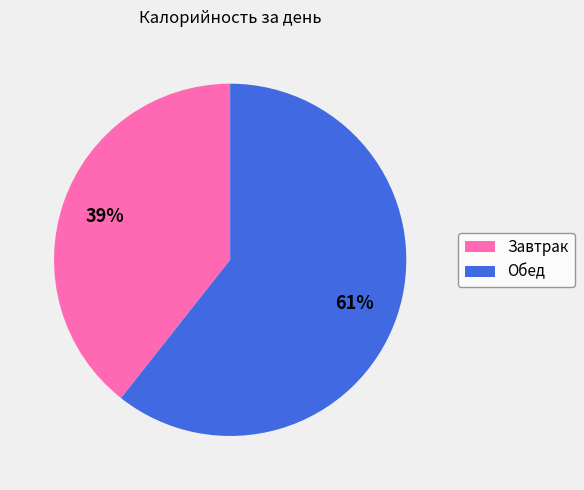

Which has a higher value, Завтрак or Обед?

Обед